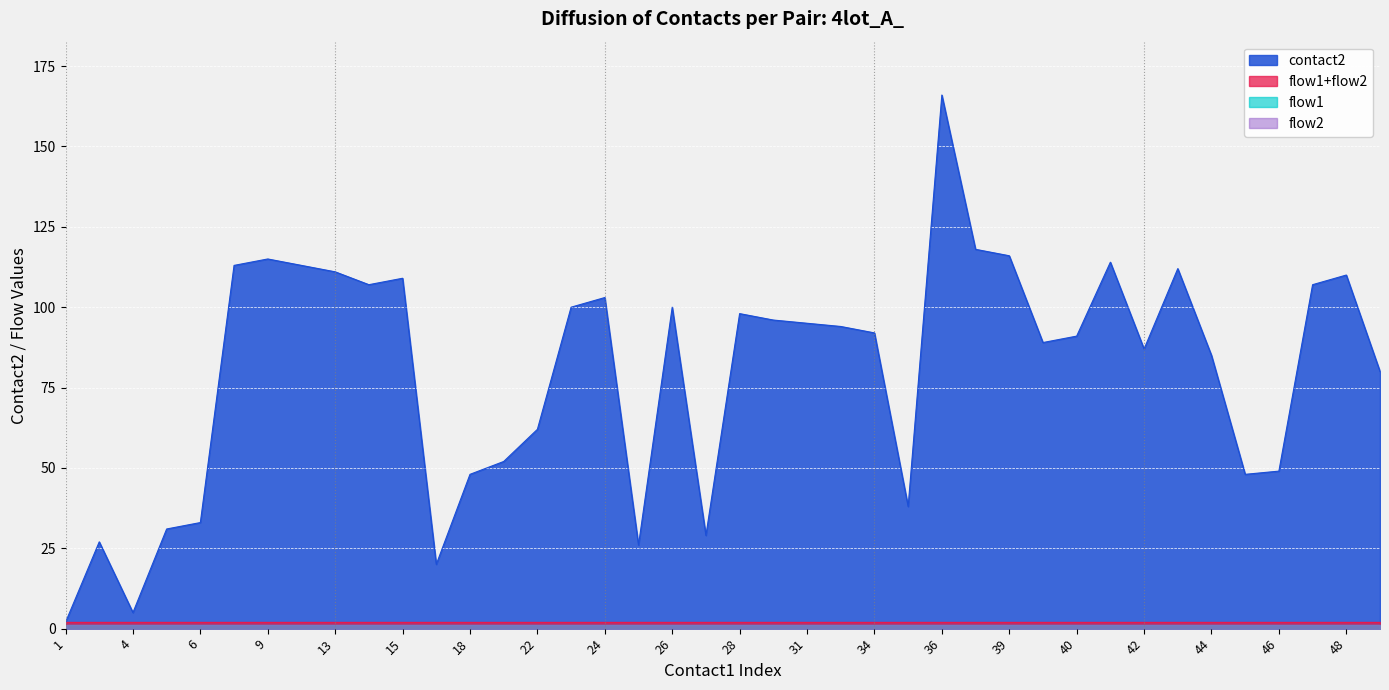

What is the average value of the flow1 series?

1